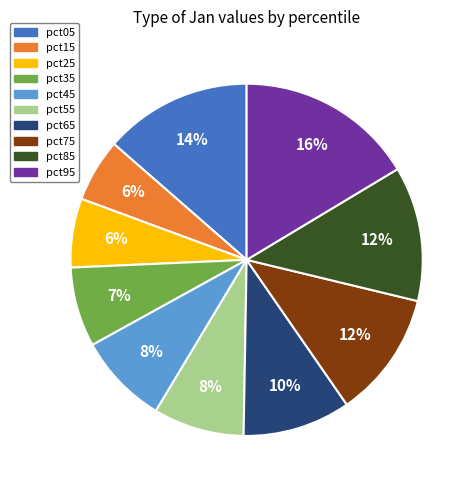

Is there any slice that represents more than half of the pie?

No